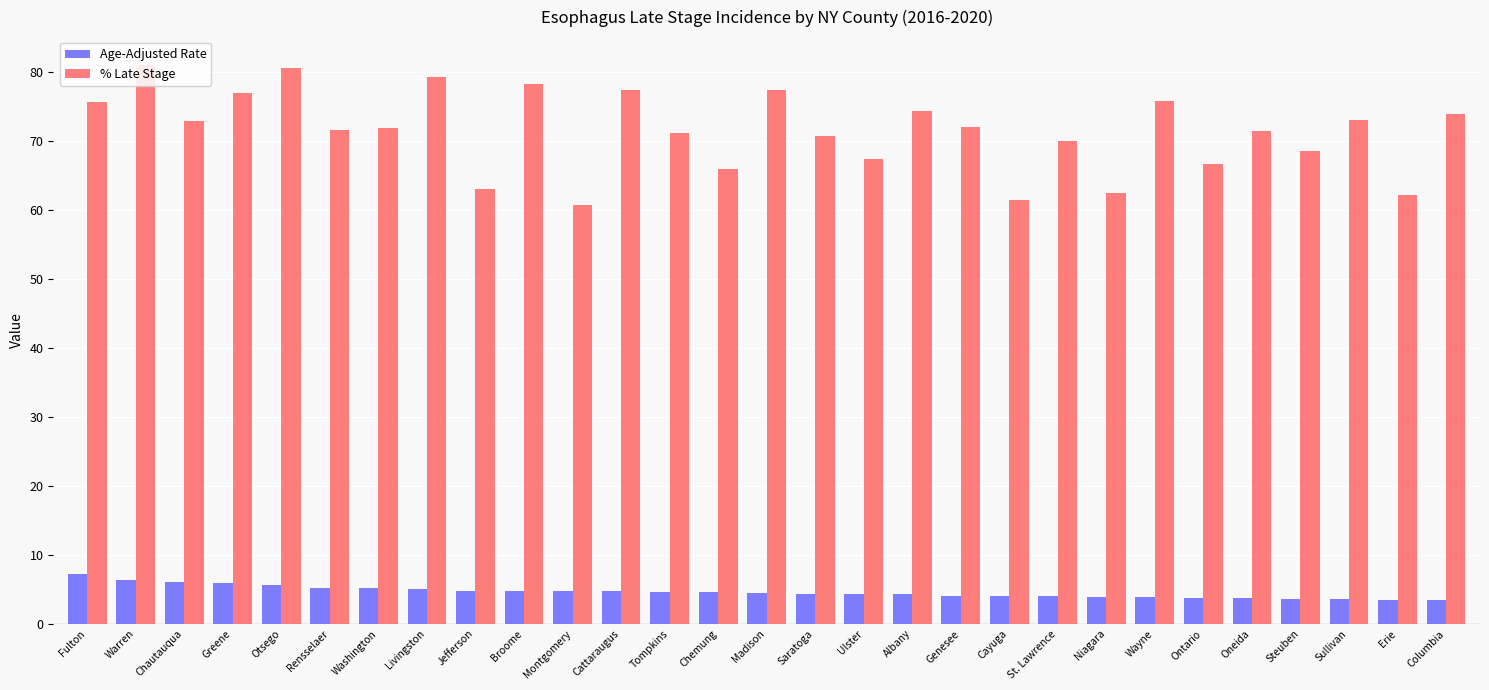

What is the spread (max minus min) of values at Ulster?

63.1